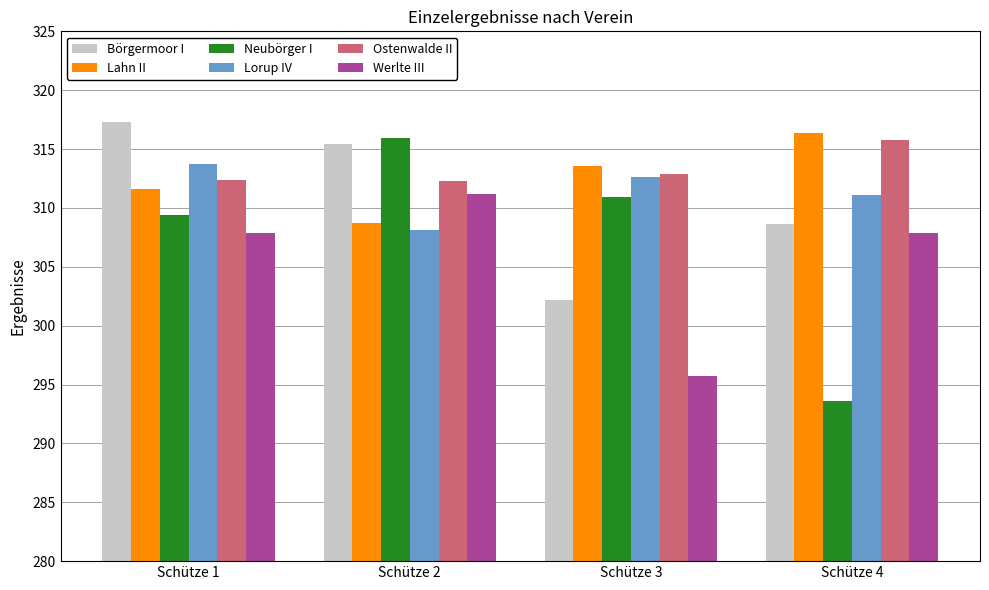

Is the value of Werlte III at Schütze 2 greater than the value of Neubörger I at Schütze 2?

No